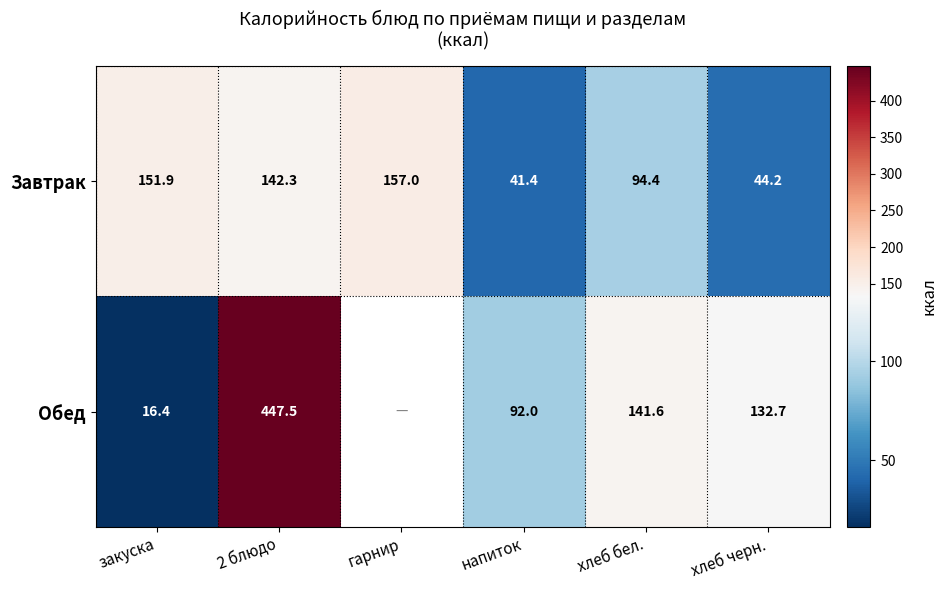

At which label is Завтрак closest to 99?

хлеб бел.